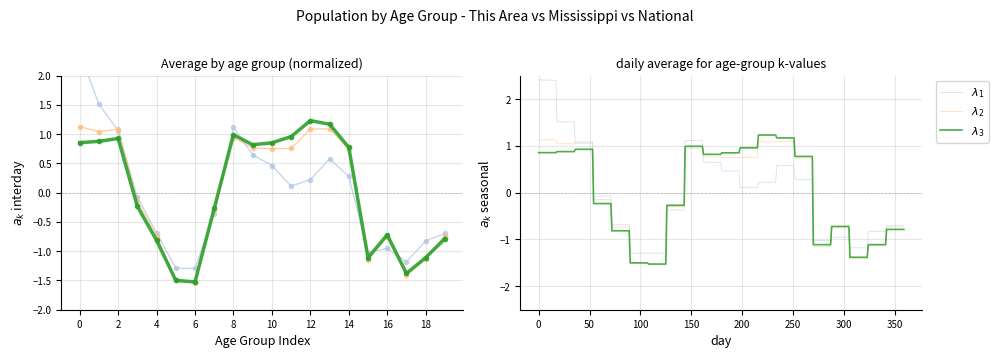

Rank the series by their maximum value, from highest to lowest.

This Area, National, Mississippi